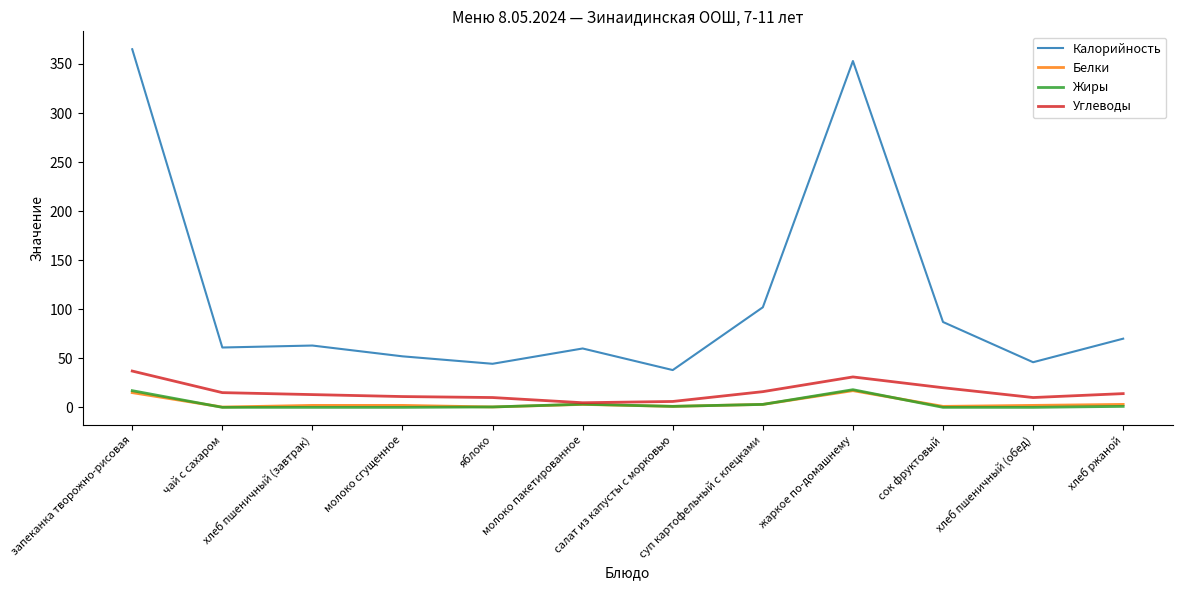

What is the difference between the highest and lowest values at яблоко?

44.0